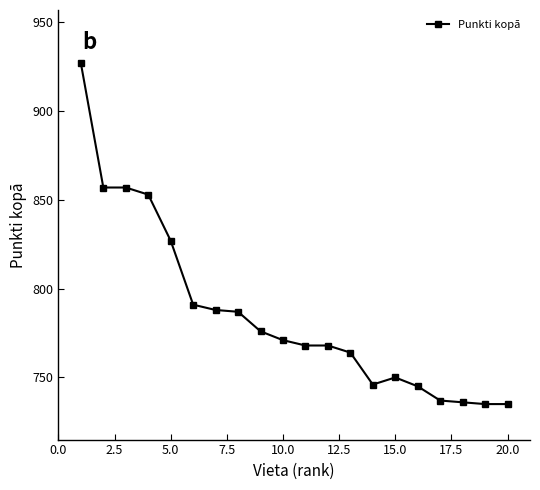

What is the difference between the maximum and minimum values?

192